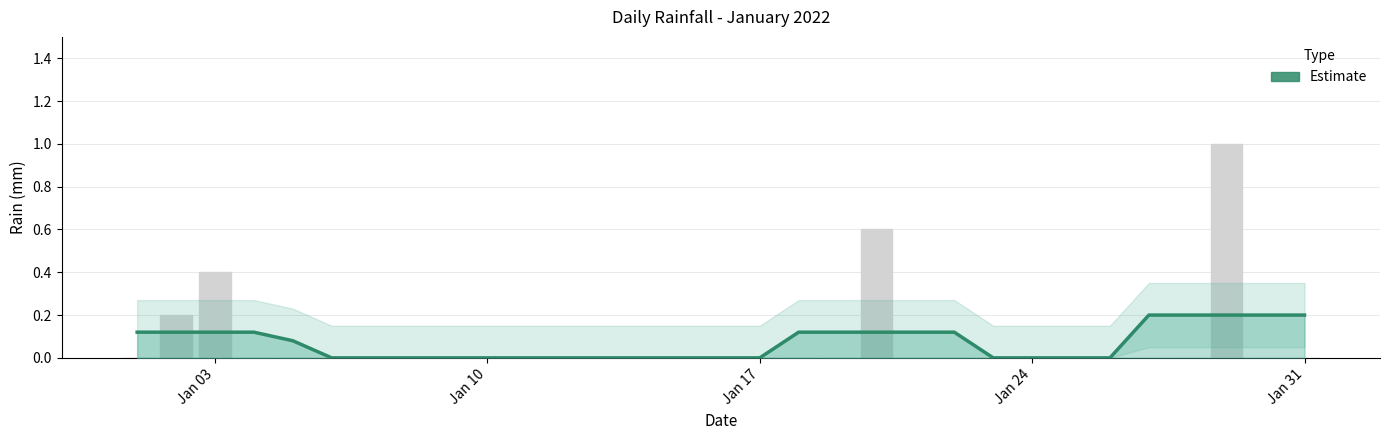

How many data points in Estimate are above 0?

15